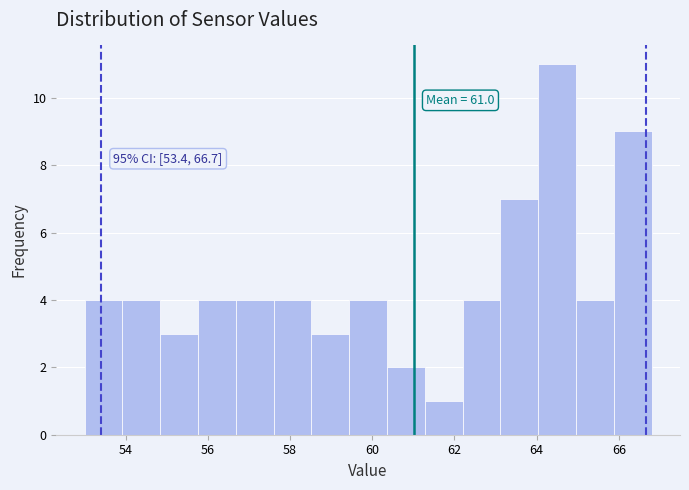

Over which range of the x-axis is the bar tallest?

64.04 to 64.96